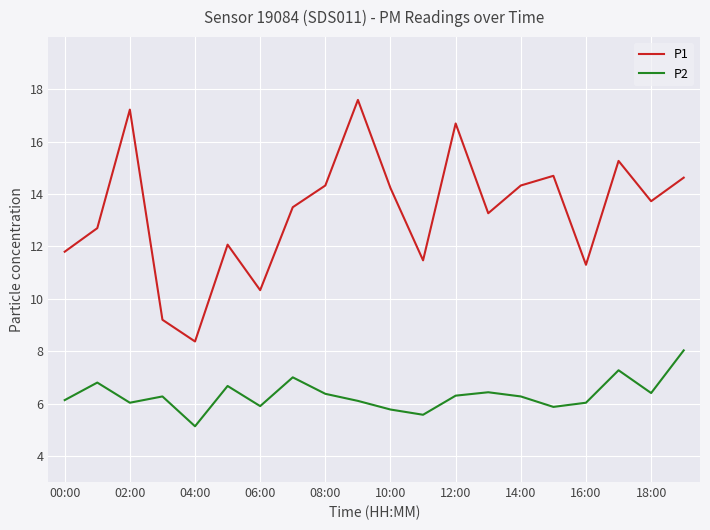

Reading left to right, what are all the values shown in this chart?

P1: 11.8	12.7	17.2	9.2	8.4	12.1	10.3	13.5	14.3	17.6	14.2	11.5	16.7	13.3	14.3	14.7	11.3	15.3	13.7	14.6
P2: 6.1	6.8	6.0	6.3	5.1	6.7	5.9	7.0	6.4	6.1	5.8	5.6	6.3	6.4	6.3	5.9	6.0	7.3	6.4	8.0